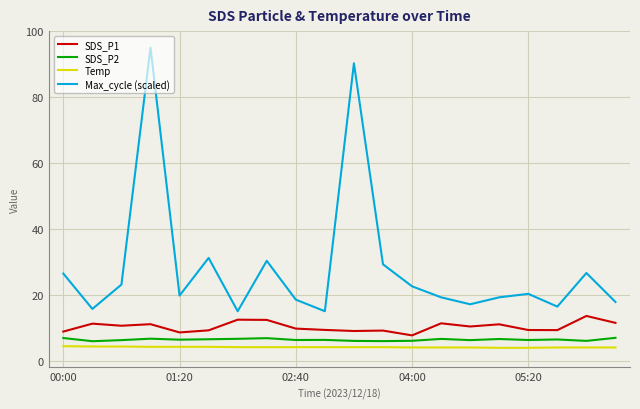

Which series has the largest range (max minus min)?

Max_cycle (scaled)